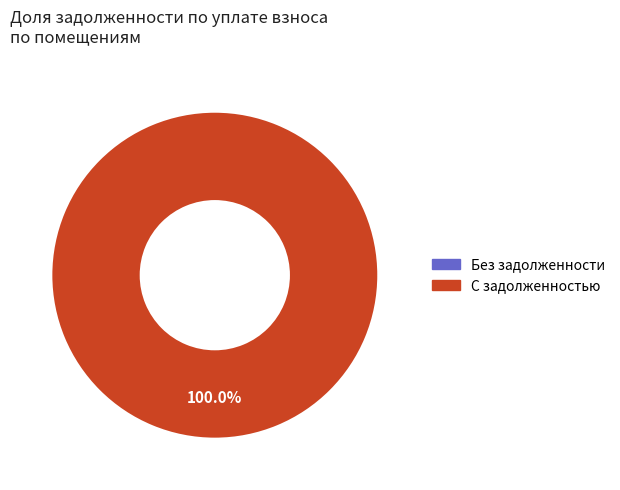

Is the sum of 4 and 20 greater than half?

No